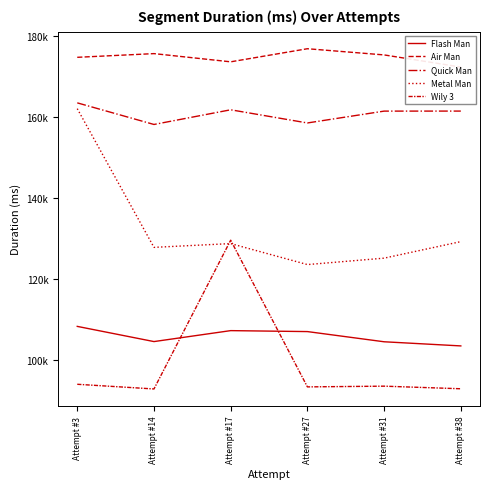

Is the value of Quick Man at Attempt #14 greater than the value of Flash Man at Attempt #17?

Yes